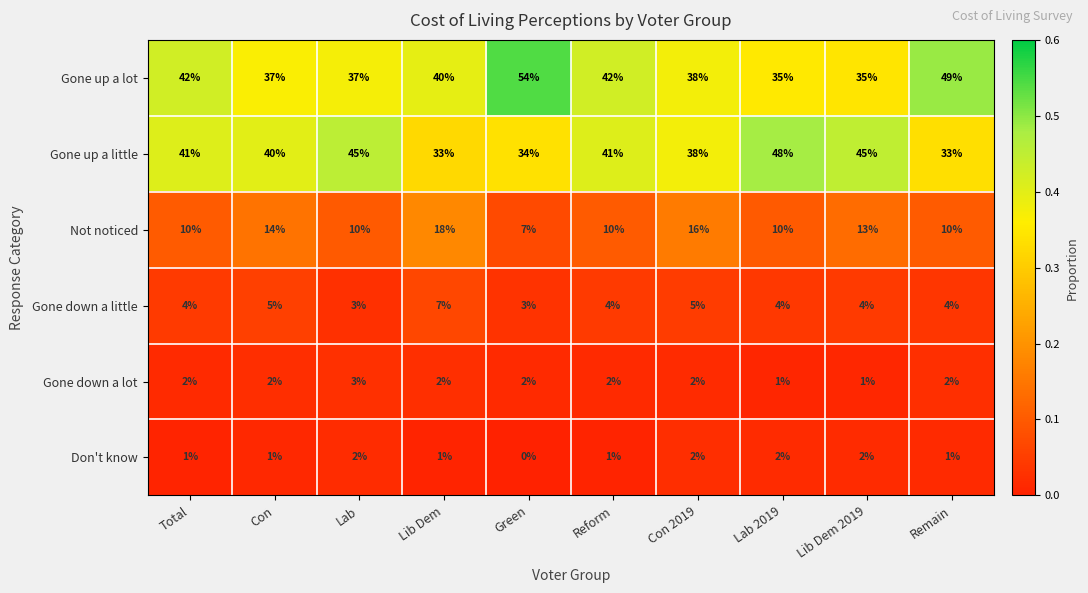

Which series has the widest spread of values?

Gone up a lot